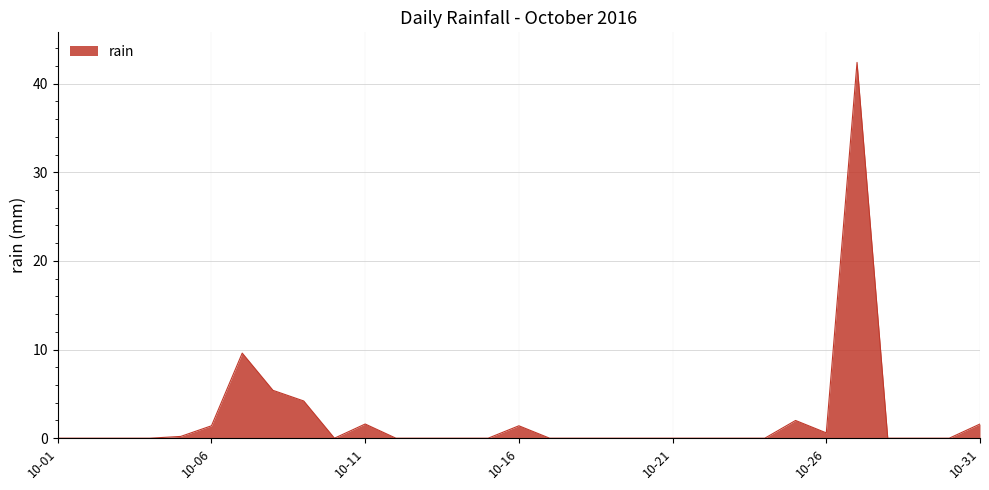

What is the difference between the maximum and minimum values?

42.4